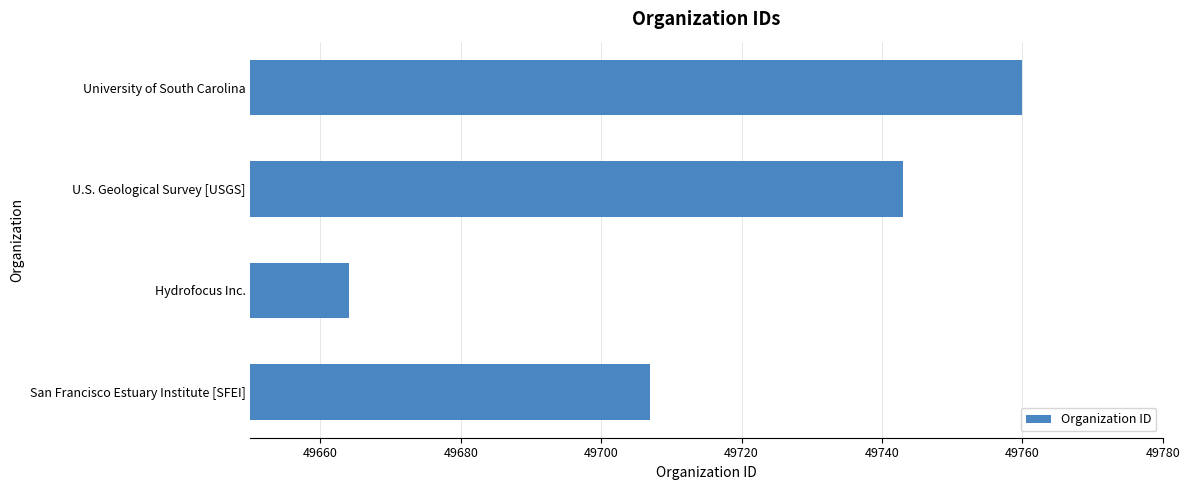

What is the difference between the second highest and second lowest values?

36